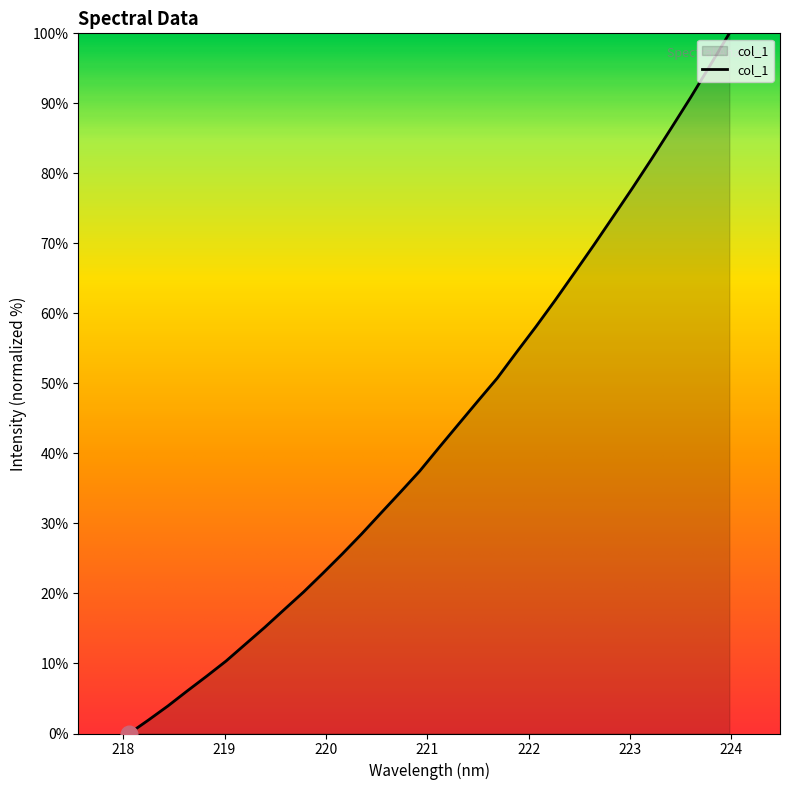

True or false: there are more than 0 points higher than both neighbors.

False